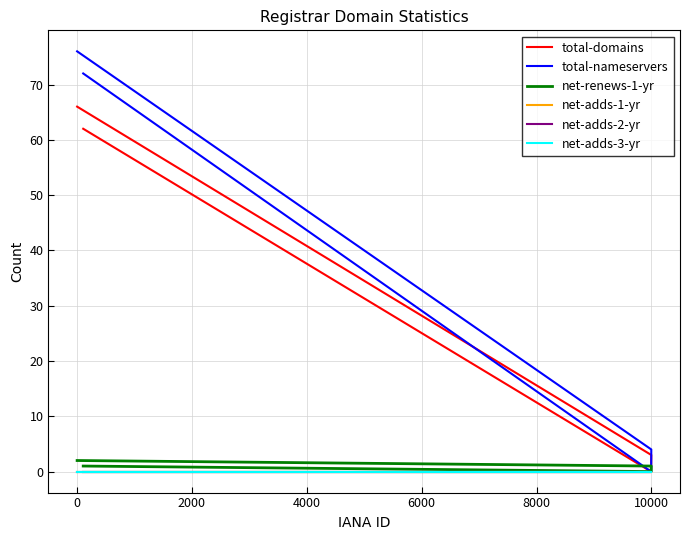

How many values in total-domains are above zero?

4